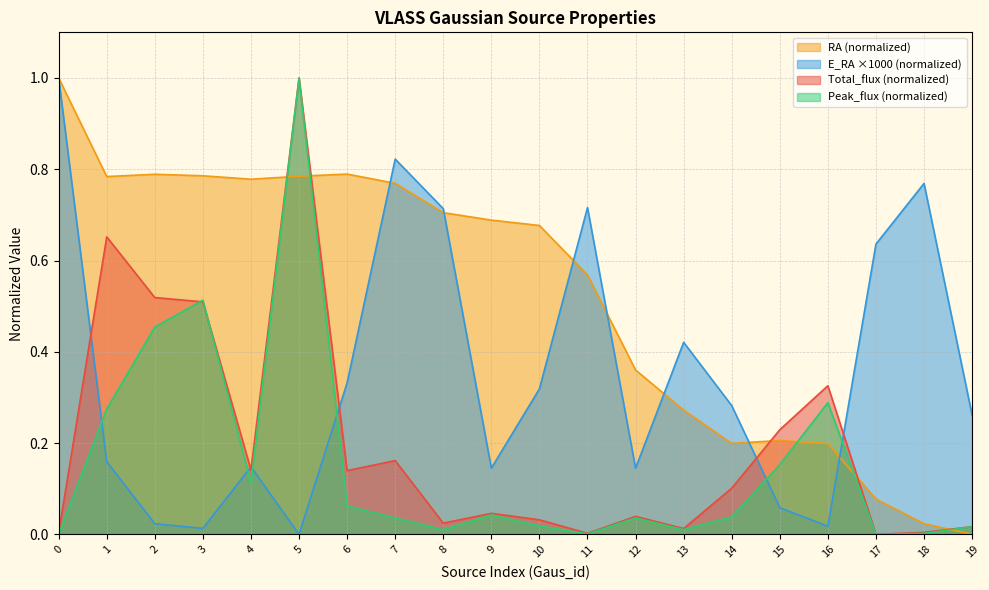

What is the difference between the Peak_flux values at 1 and 12?

0.2